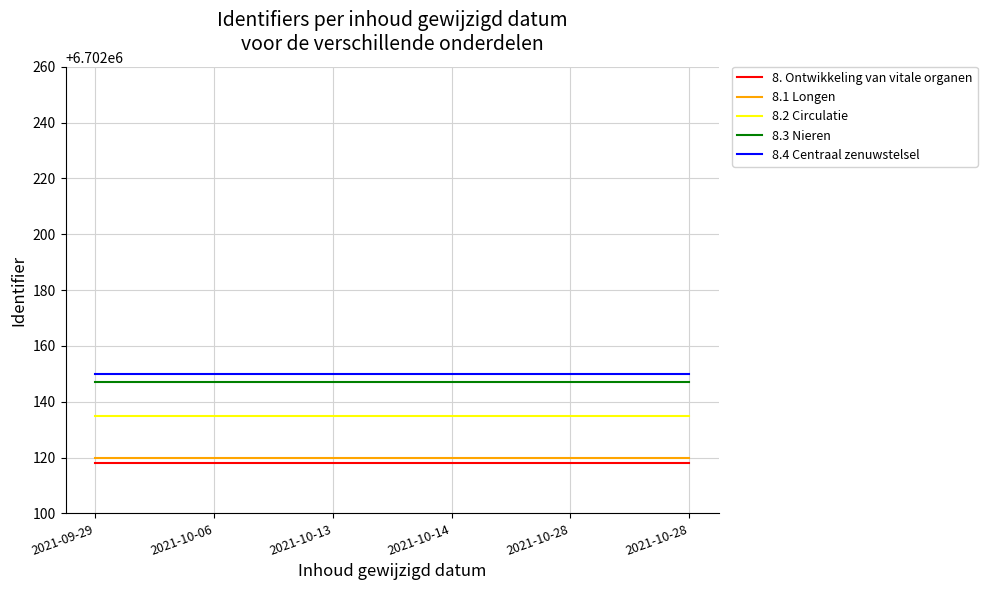

What is the total value across all series at 2021-10-28?

33510670